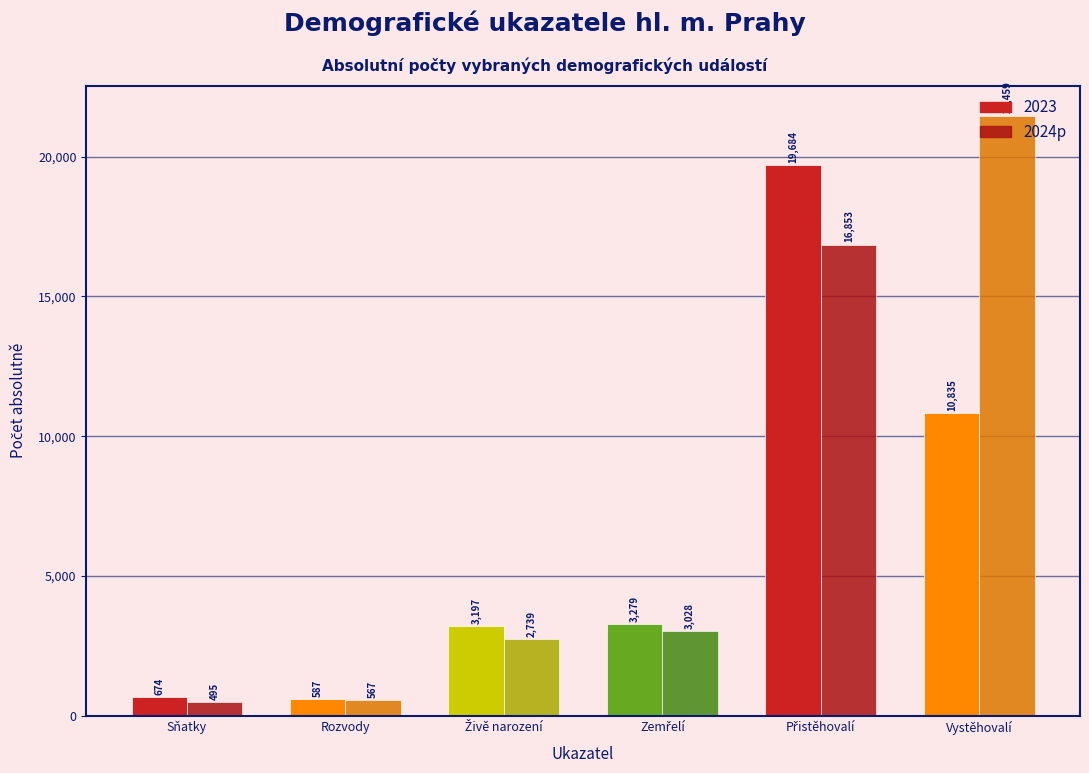

Rank the series at Vystěhovalí from lowest to highest value.

2023, 2024p